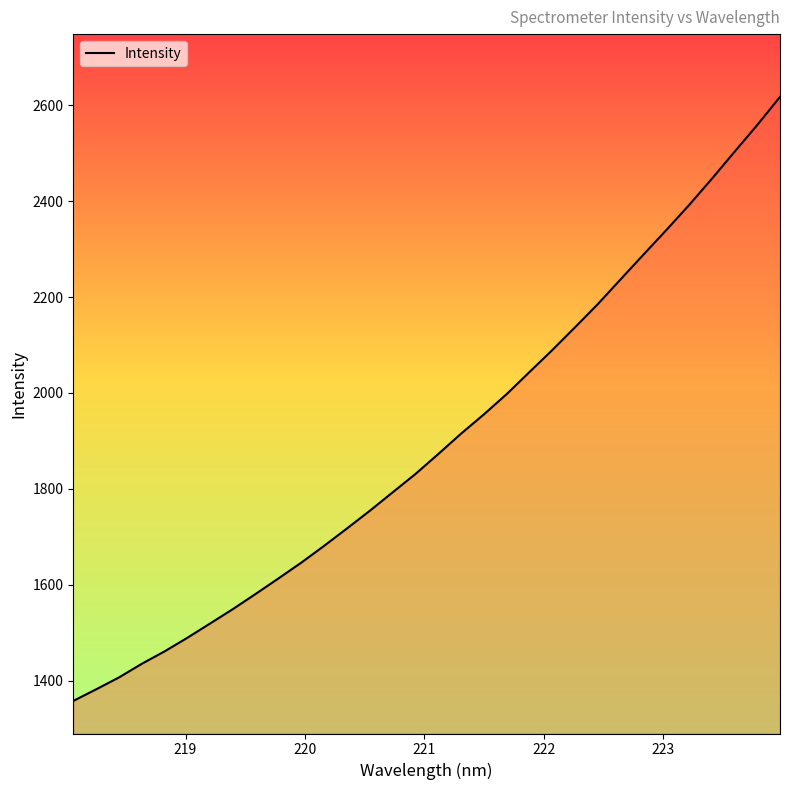

What is the maximum value shown in the chart?

2617.2